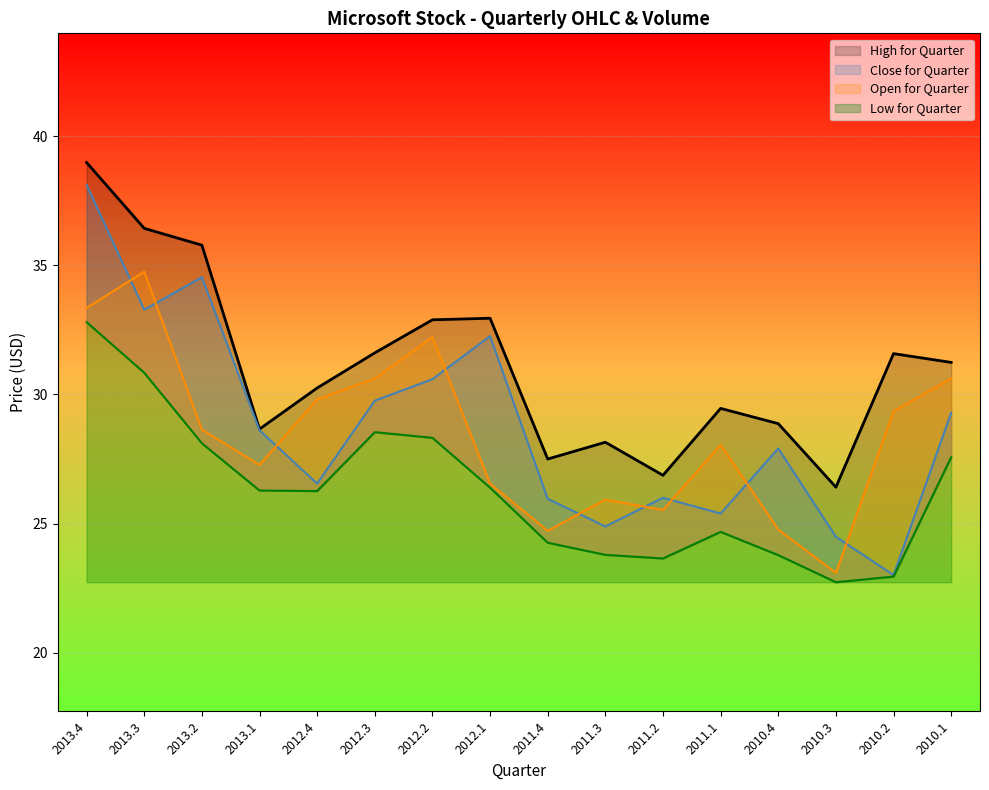

True or false: Open for Quarter and Low for Quarter cross at least once.

False